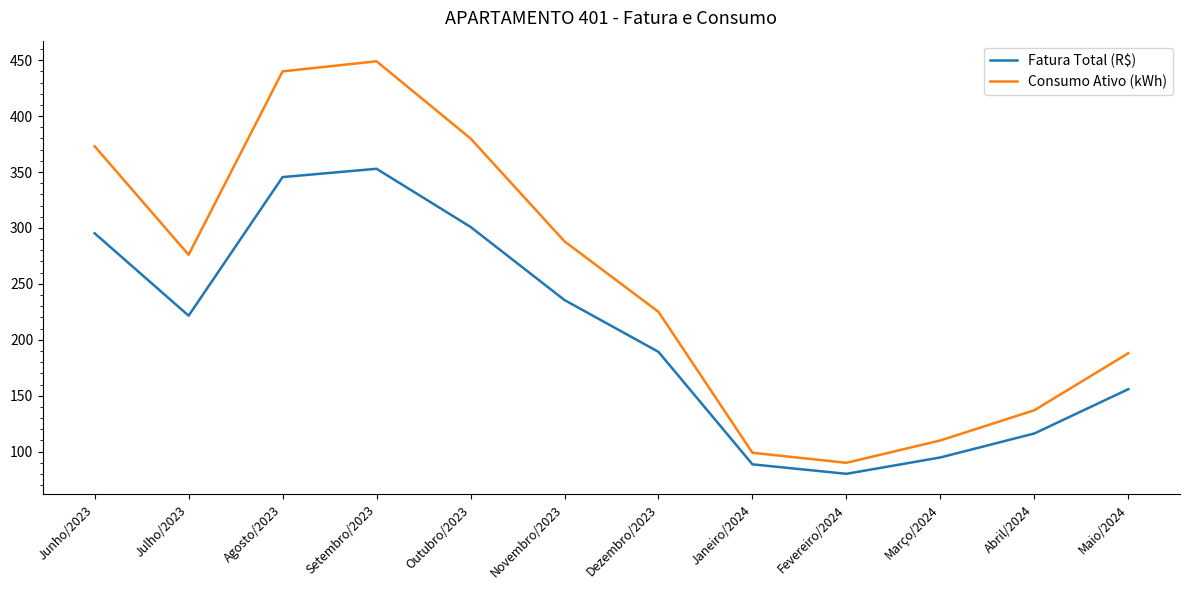

What position from the left is Abril/2024?

11